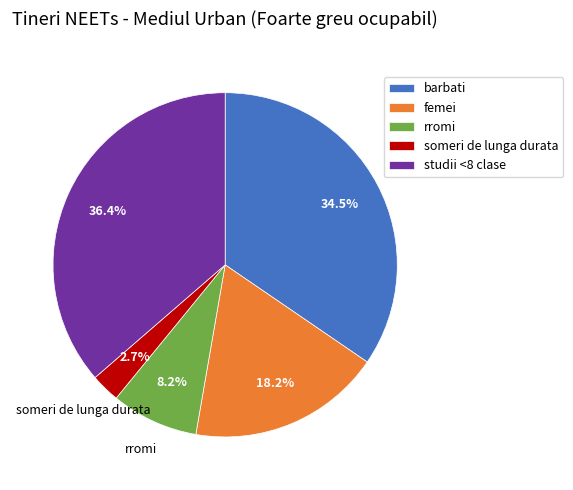

Rank the categories by value from highest to lowest.

studii <8 clase, barbati, femei, rromi, someri de lunga durata